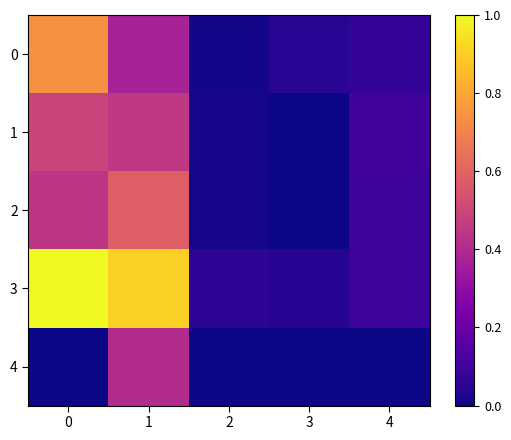

At 3, list the series in order from smallest to largest.

4, 2, 1, 3, 0